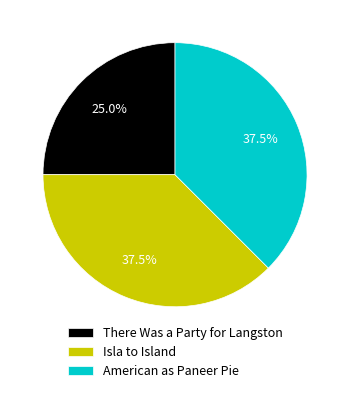

What percentage is NOT represented by Isla to Island?

62.5%